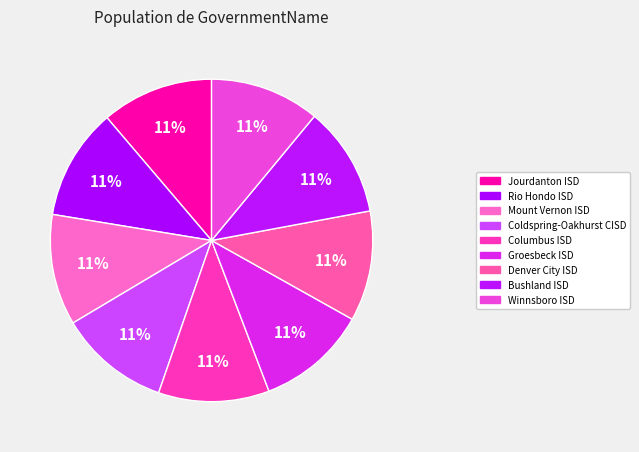

The Jourdanton ISD slice represents 11% of the pie. True or false?

True